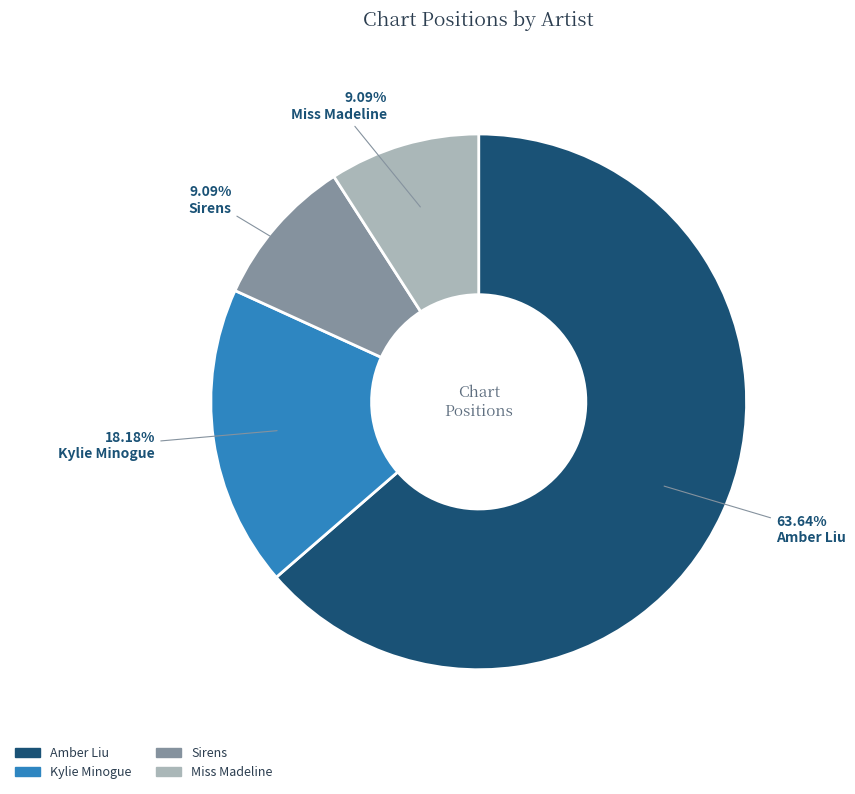

To the nearest percent, what portion does Sirens represent?

9%